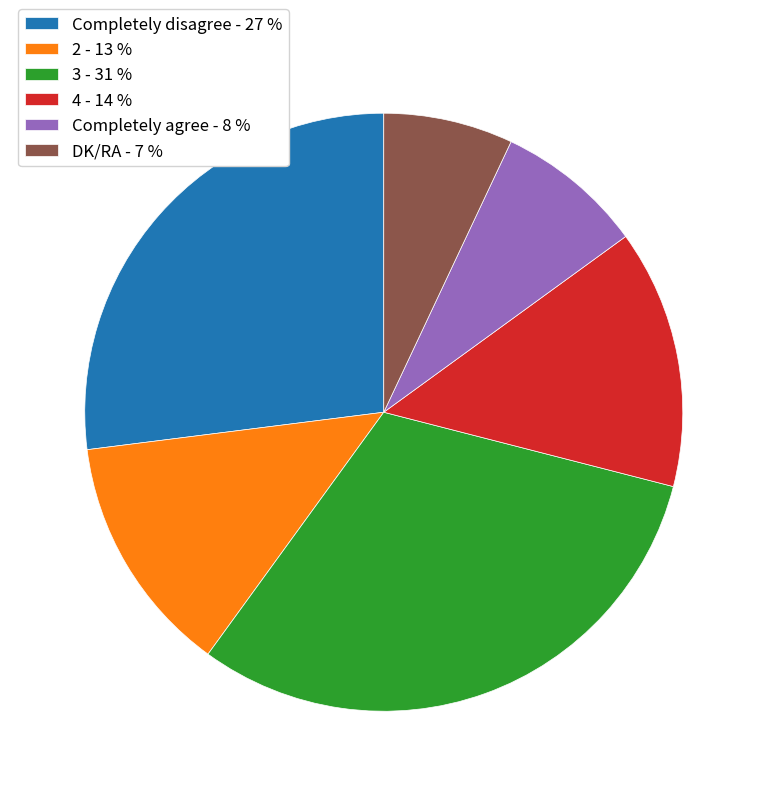

What is the ratio of the value at Completely disagree - 27 % to the value at DK/RA - 7 %?

3.9